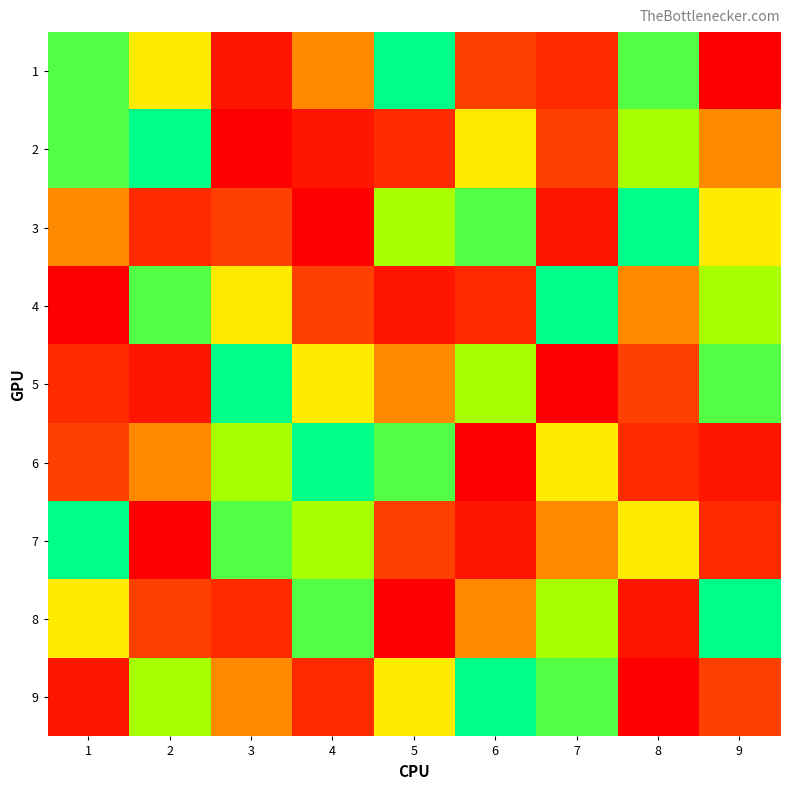

How many distinct data groups are displayed?

9